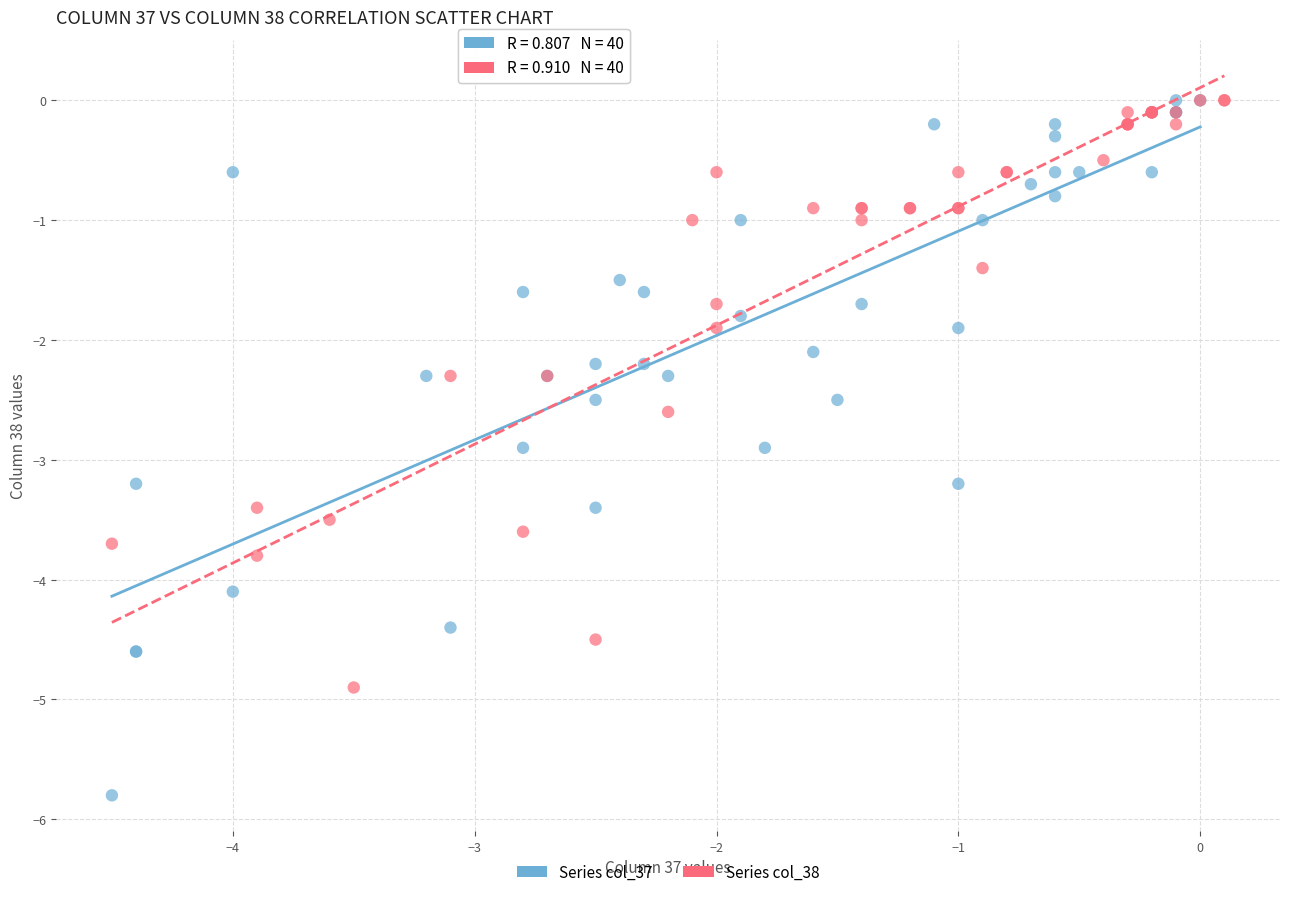

Which series has the largest Y range (max minus min)?

Series col_37